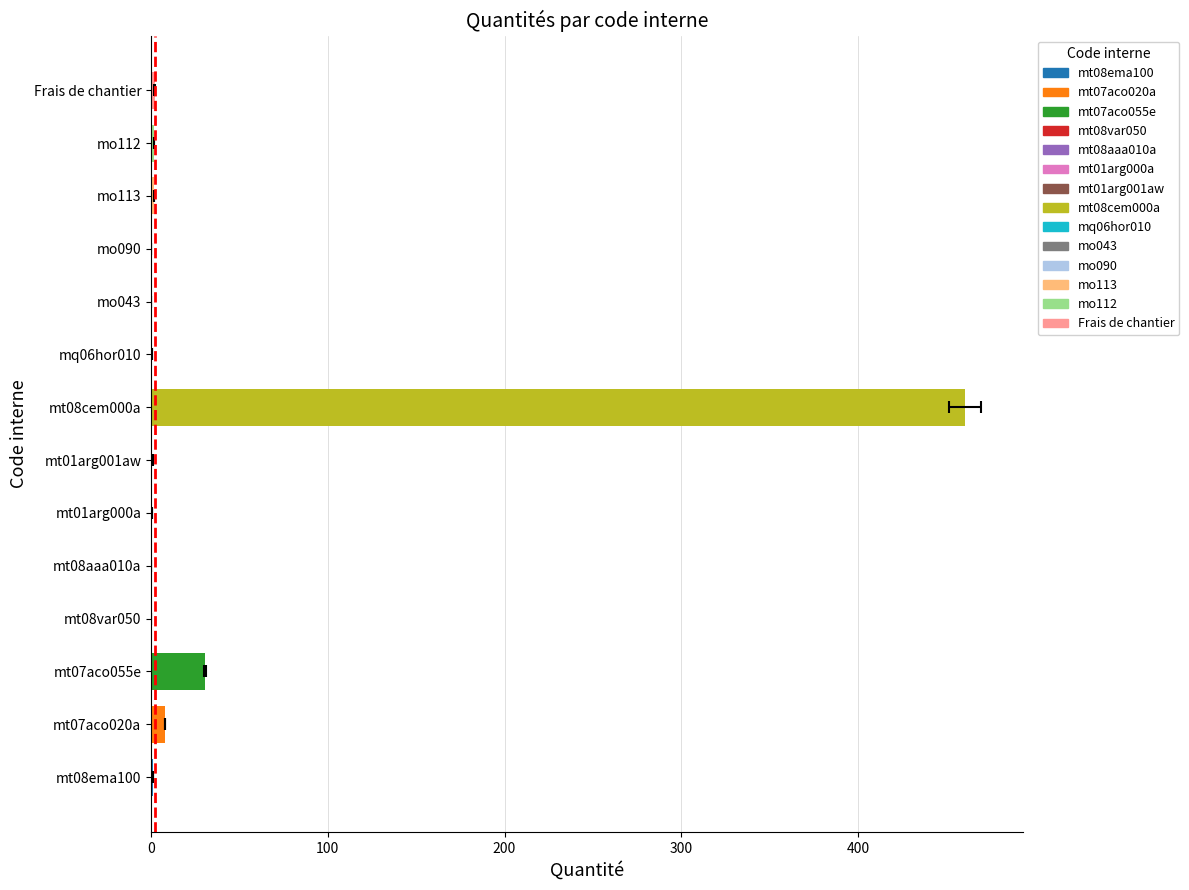

List the labels in order of value, largest first.

mt08cem000a, mt07aco055e, mt07aco020a, Frais de chantier, mo112, mo113, mt08ema100, mt01arg001aw, mq06hor010, mt01arg000a, mo090, mt08aaa010a, mo043, mt08var050